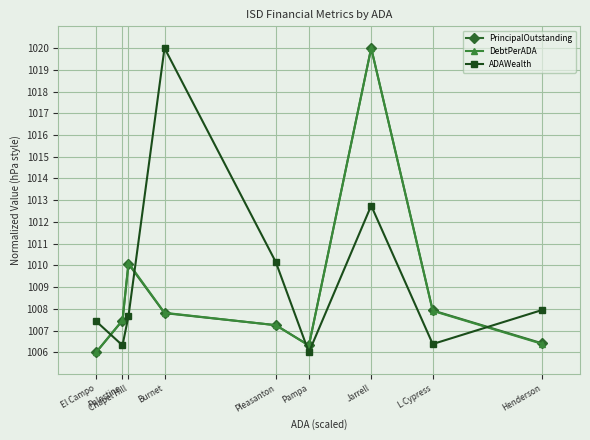

In DebtPerADA, how many points are lower than both neighbors (excluding endpoints)?

1